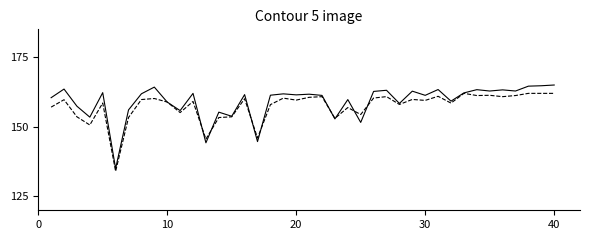

What is the minimum value shown in the chart?

134.0